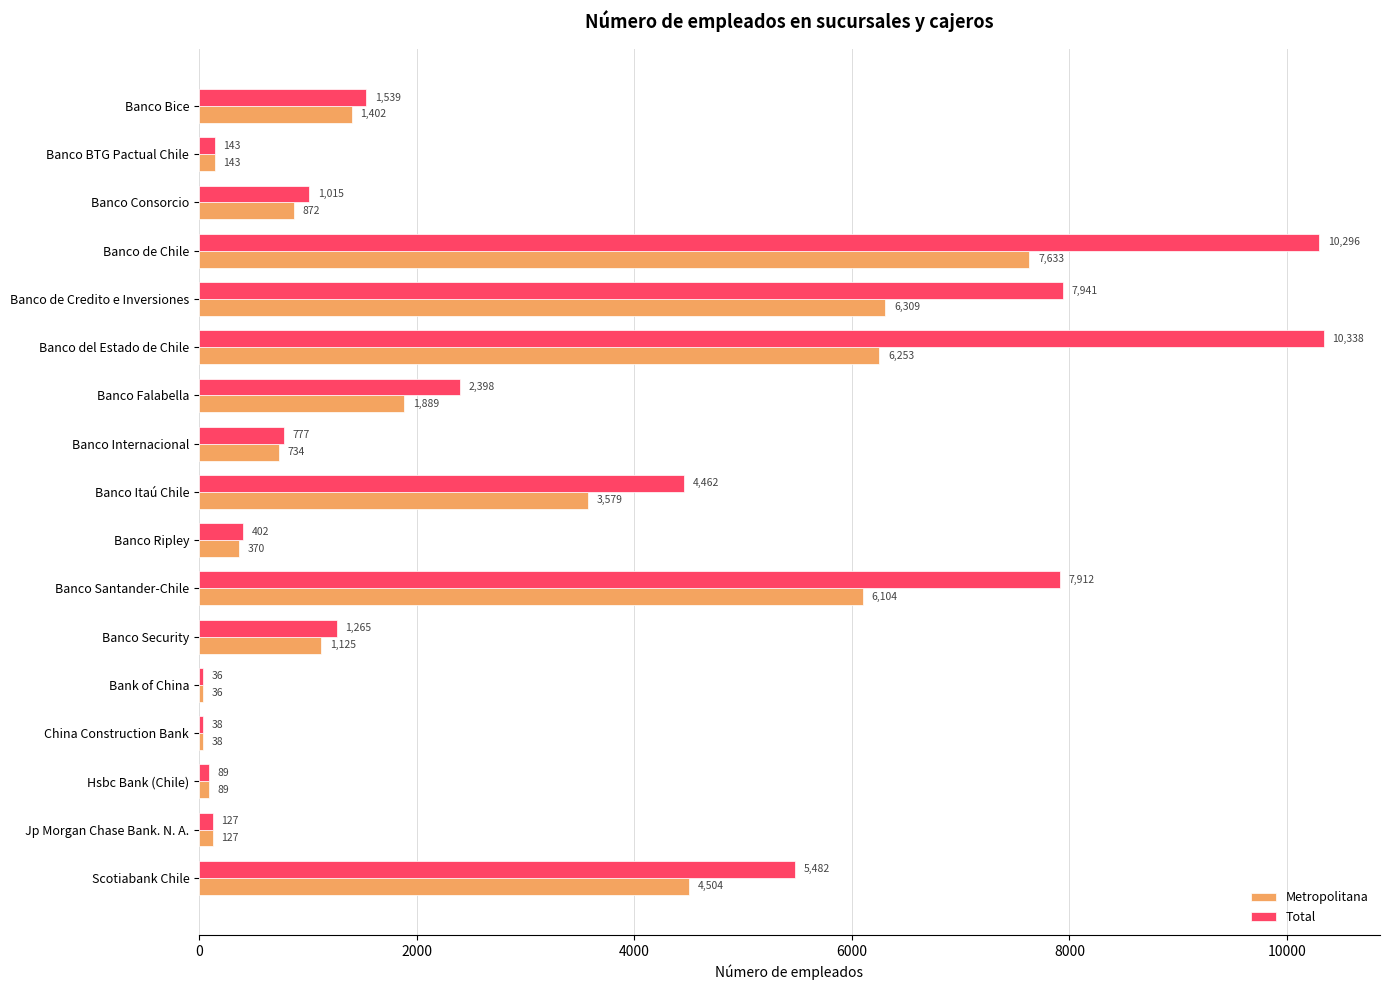

Rank the series by their maximum value, from lowest to highest.

Metropolitana, Total